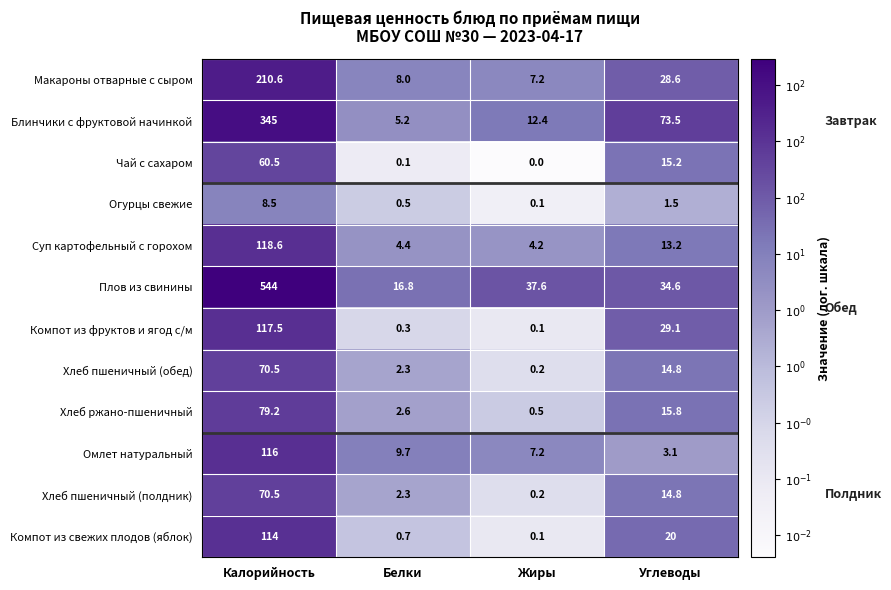

At which category is the sum across all series the highest?

Калорийность